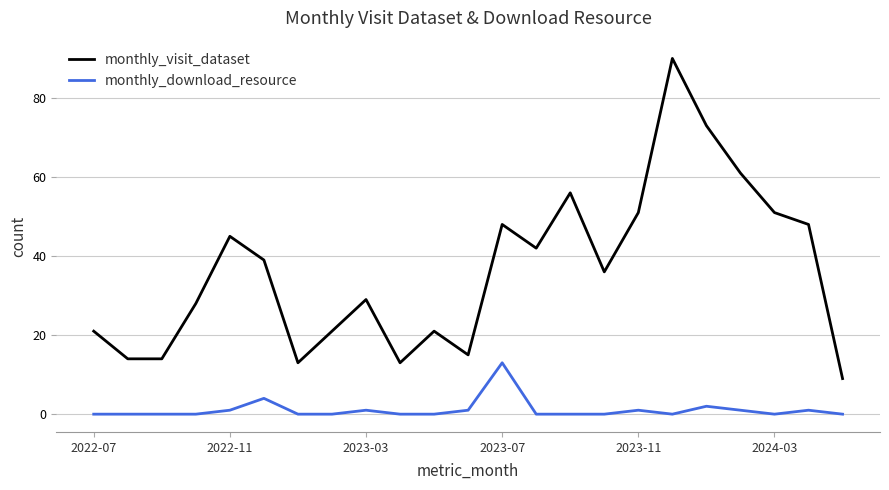

True or false: monthly_visit_dataset and monthly_download_resource intersect in this chart.

False